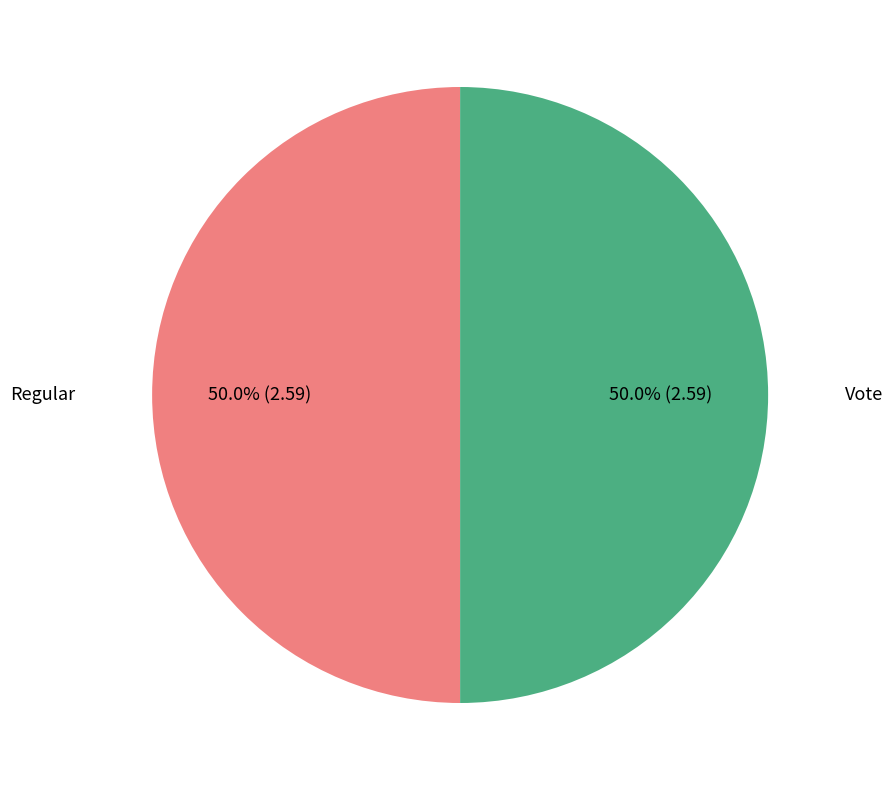

To the nearest percent, what is the average slice percentage?

50%